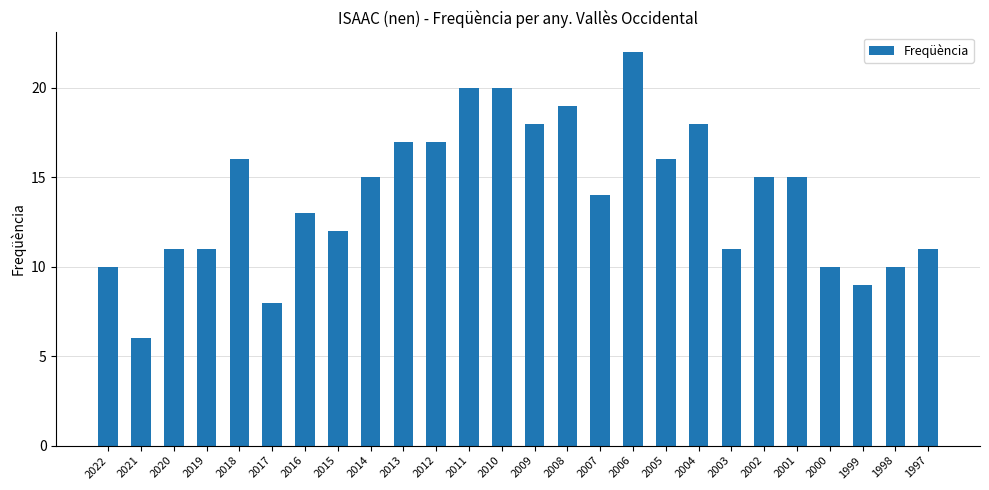

What is the difference between the values at 2009 and 1999?

9